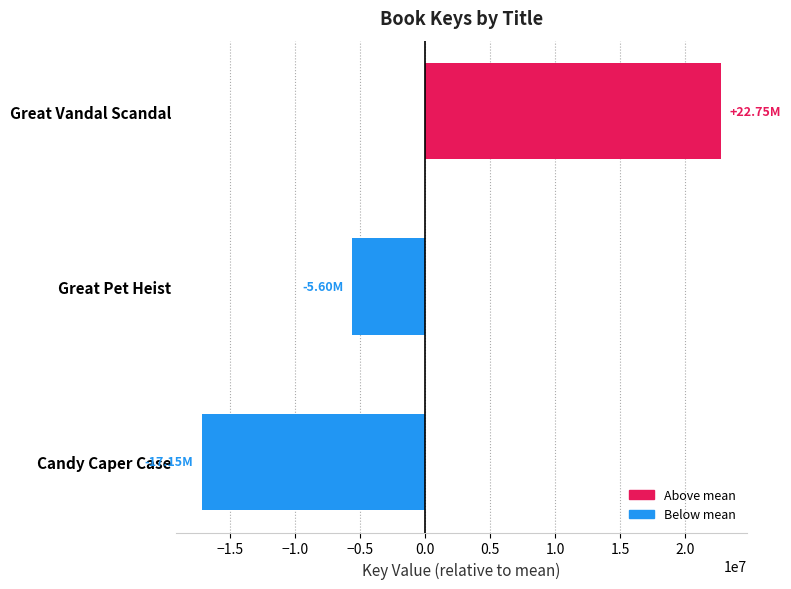

What is the difference between the second highest and minimum values?

11558363